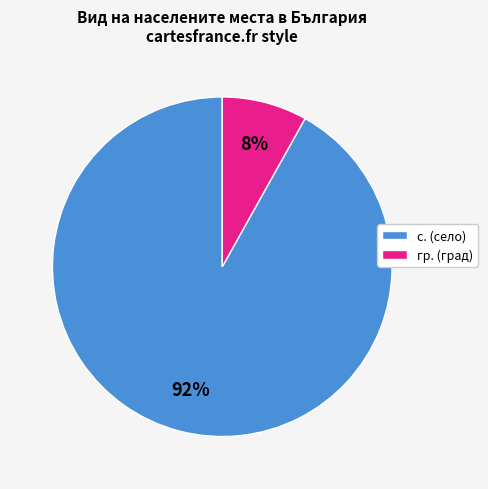

What is the largest slice in the pie chart?

с.